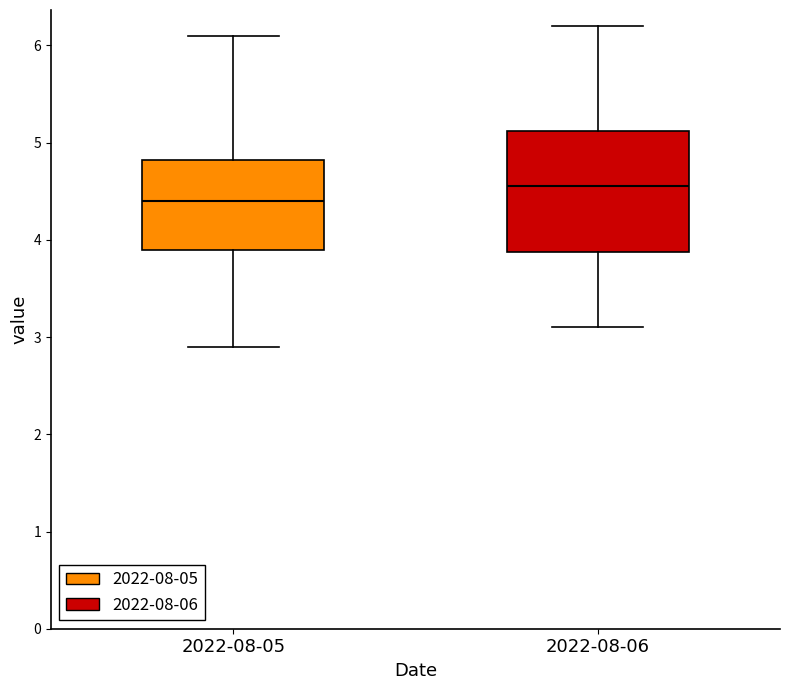

Where does the upper whisker of the box for 2022-08-05 end on the y-axis? The values are not printed on the chart, so give them approximately, as read against the axis.

6.1